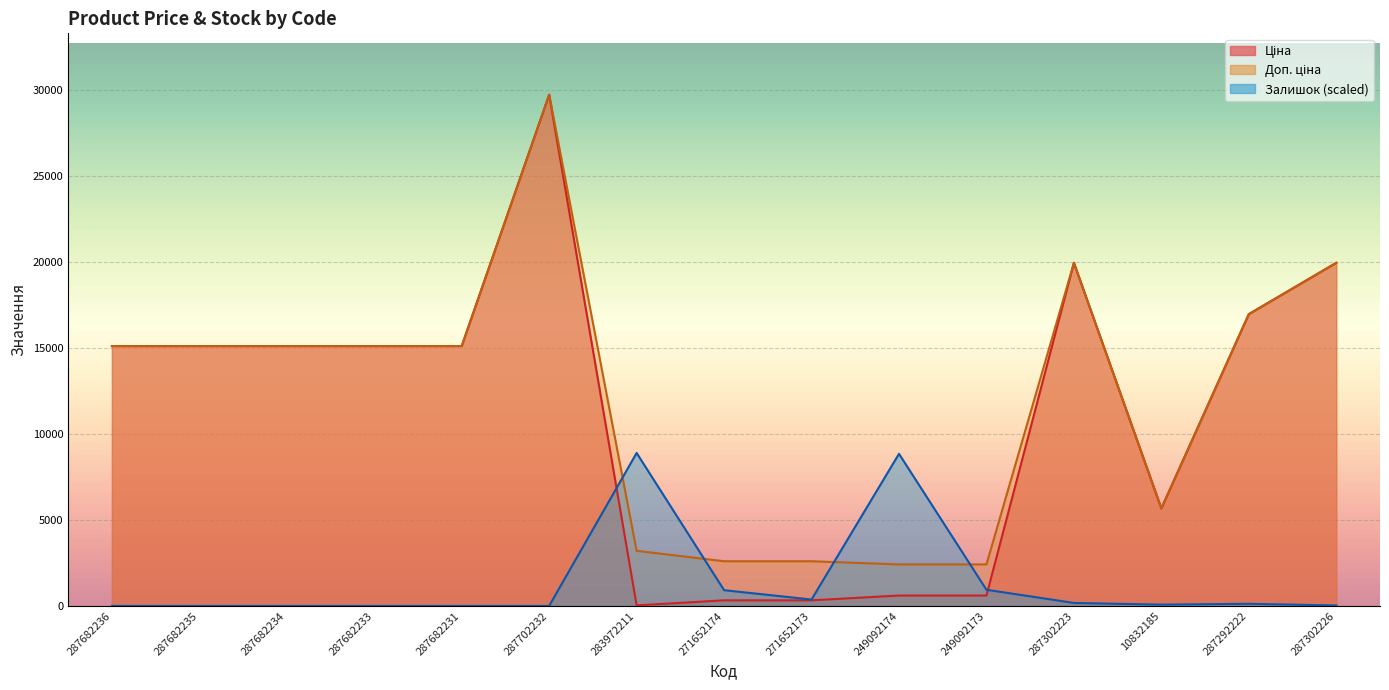

What is the value of the Доп. ціна point at the 11th from the left?

2414.8